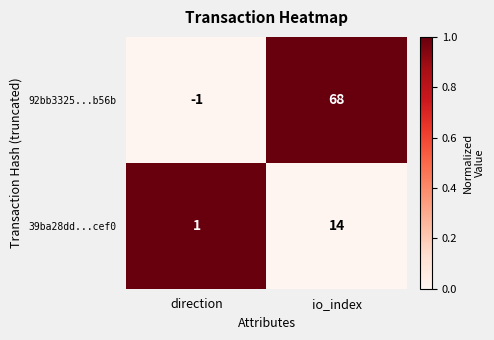

Reading left to right, list all the values displayed in this chart.

92bb3325...b56b: direction=-1	io_index=68
39ba28dd...cef0: direction=1	io_index=14